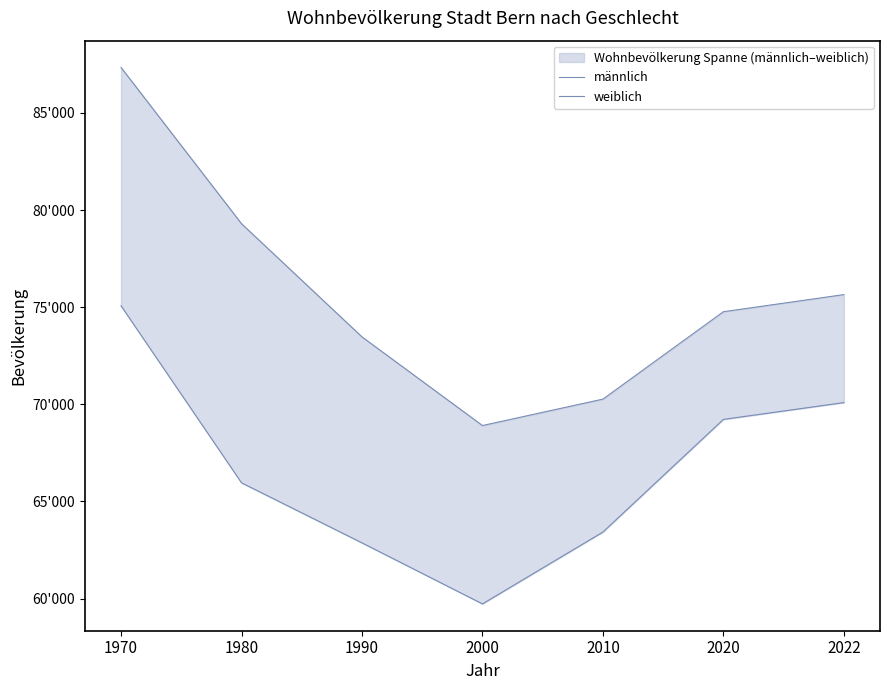

What is the difference between the maximum and second lowest values in the weiblich series?

17069